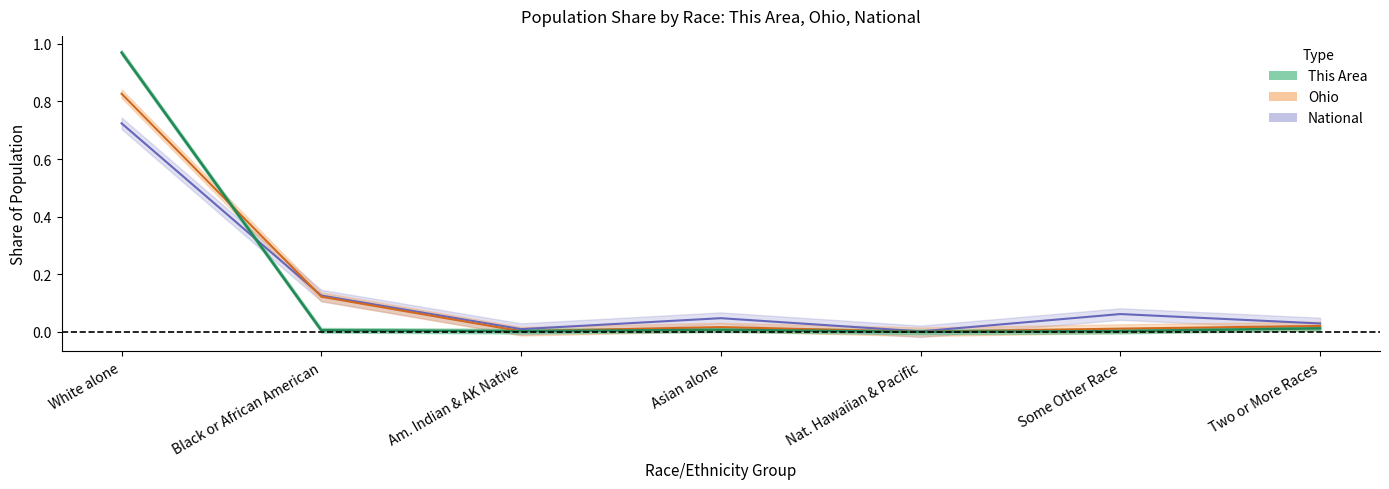

Which series has the largest range (max minus min)?

this_area_race